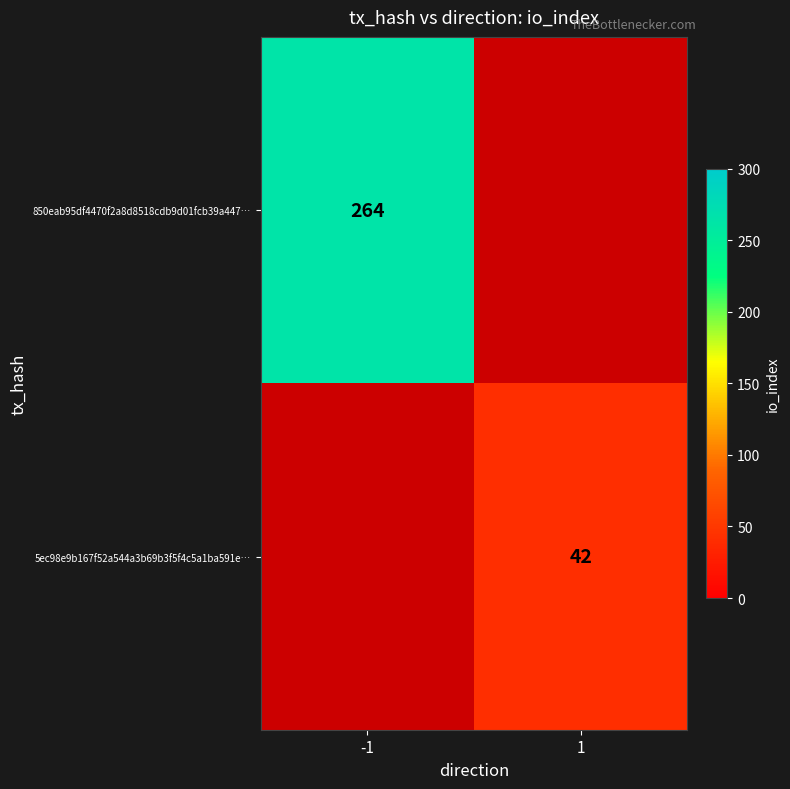

At how many categories does at least one series exceed 135?

1